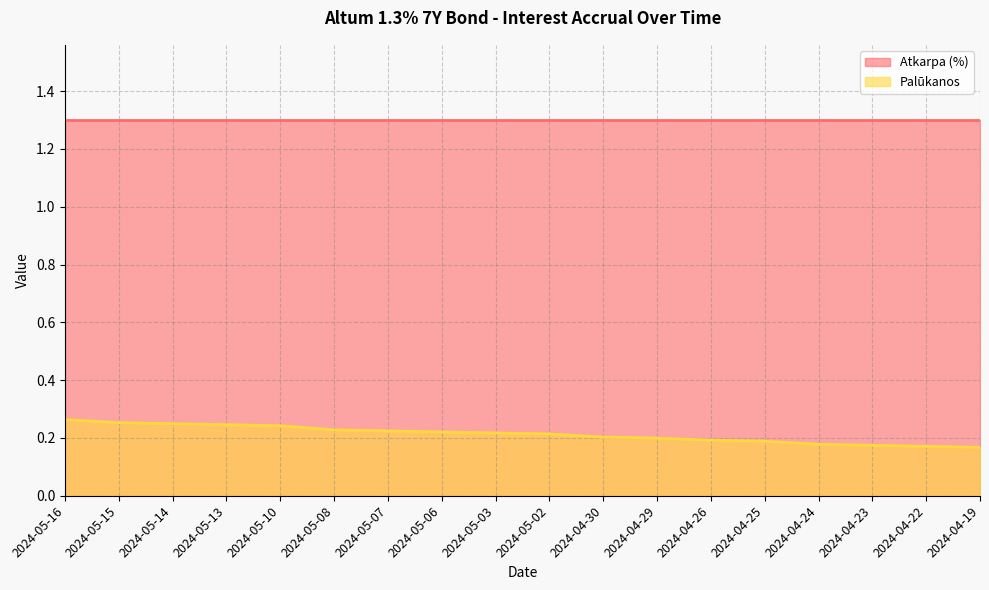

Rank the categories by value from highest to lowest.

2024-05-16, 2024-05-15, 2024-05-14, 2024-05-13, 2024-05-10, 2024-05-08, 2024-05-07, 2024-05-06, 2024-05-03, 2024-05-02, 2024-04-30, 2024-04-29, 2024-04-26, 2024-04-25, 2024-04-24, 2024-04-23, 2024-04-22, 2024-04-19